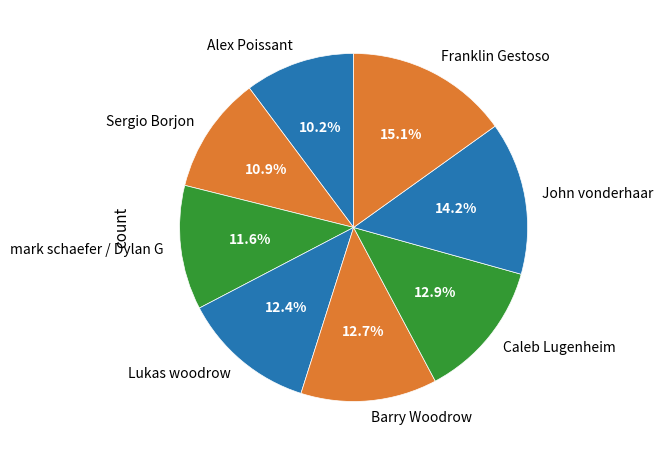

To the nearest percent, what is the difference between the Caleb Lugenheim and mark schaefer / Dylan G slice percentages?

1%